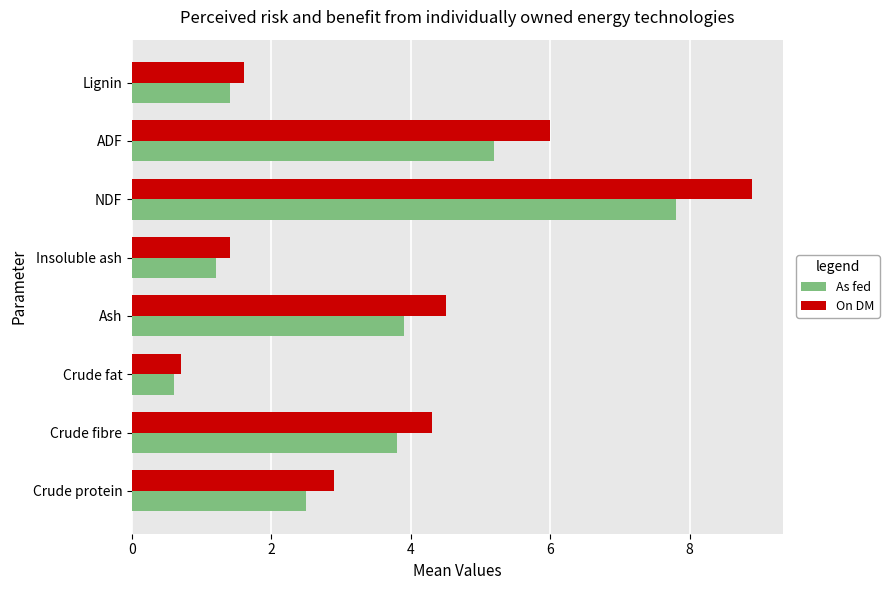

What is the lowest value of the As fed series?

0.6